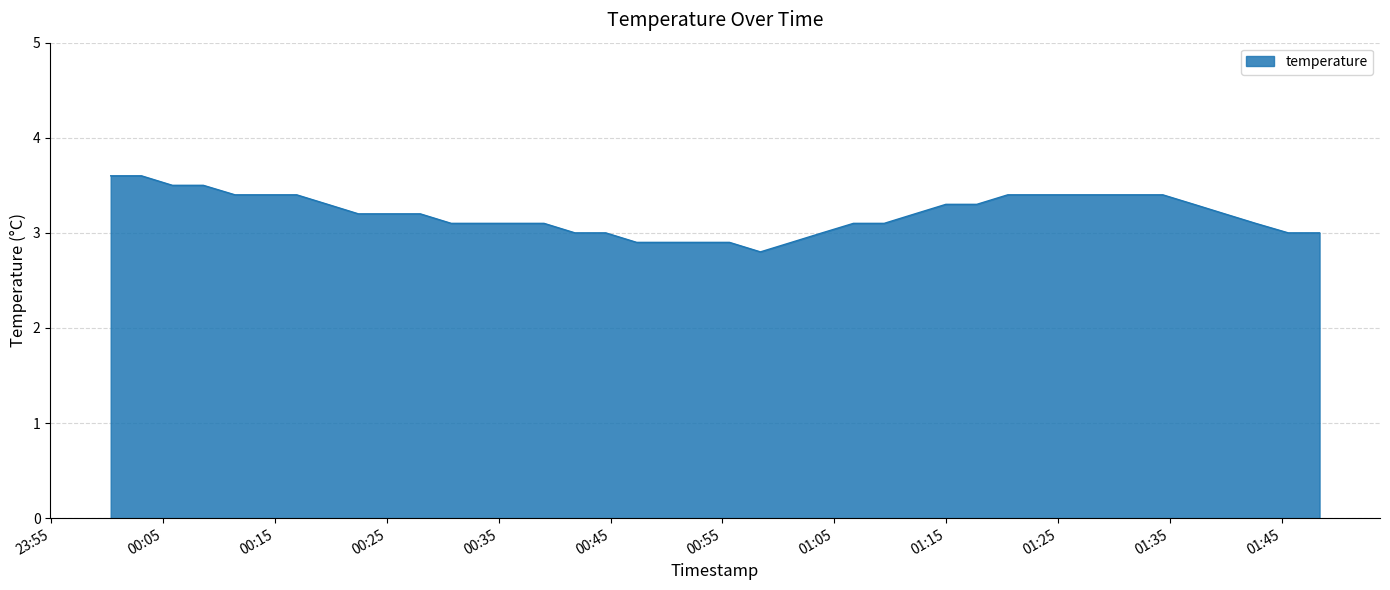

What is the smallest value displayed?

2.8